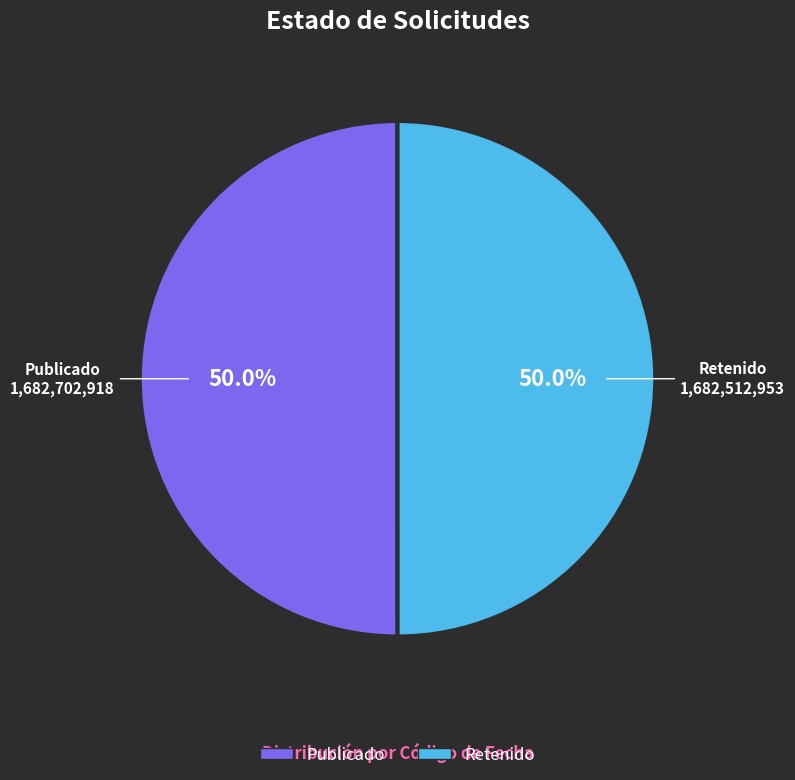

Count the number of slices in the pie.

2